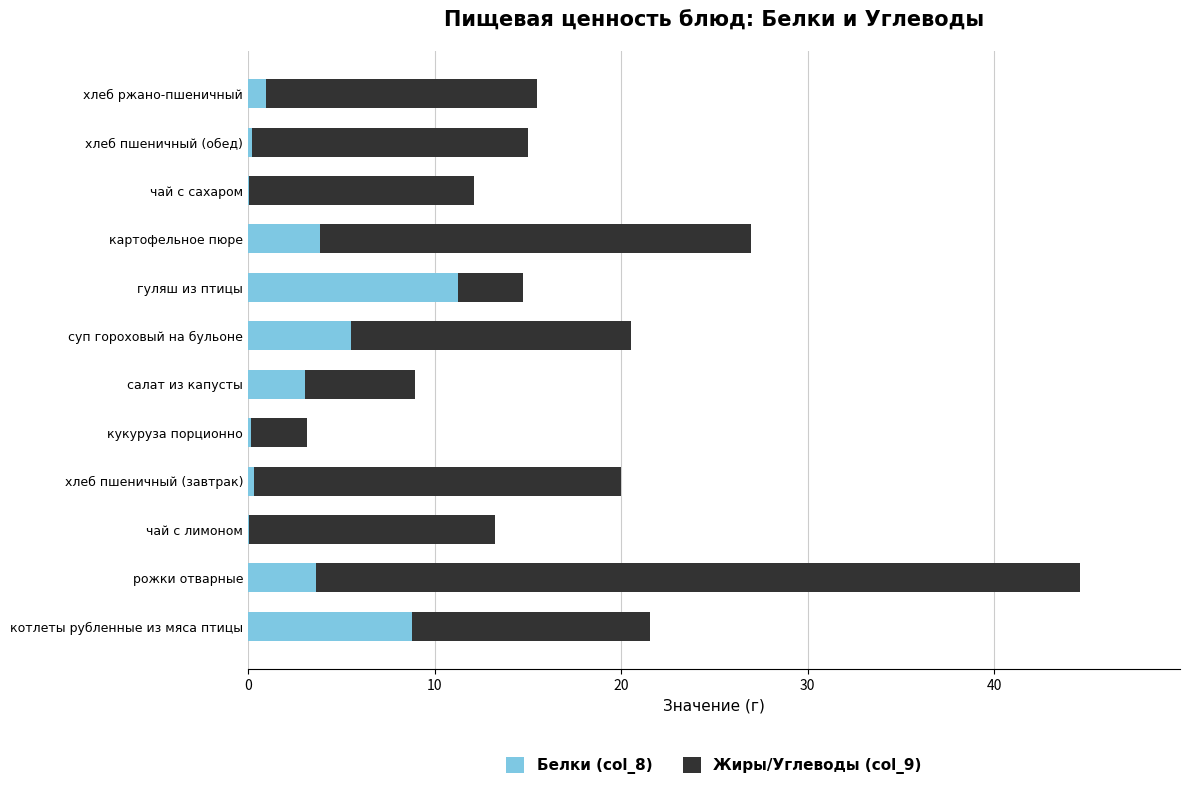

At which category is the sum across all series the highest?

рожки отварные